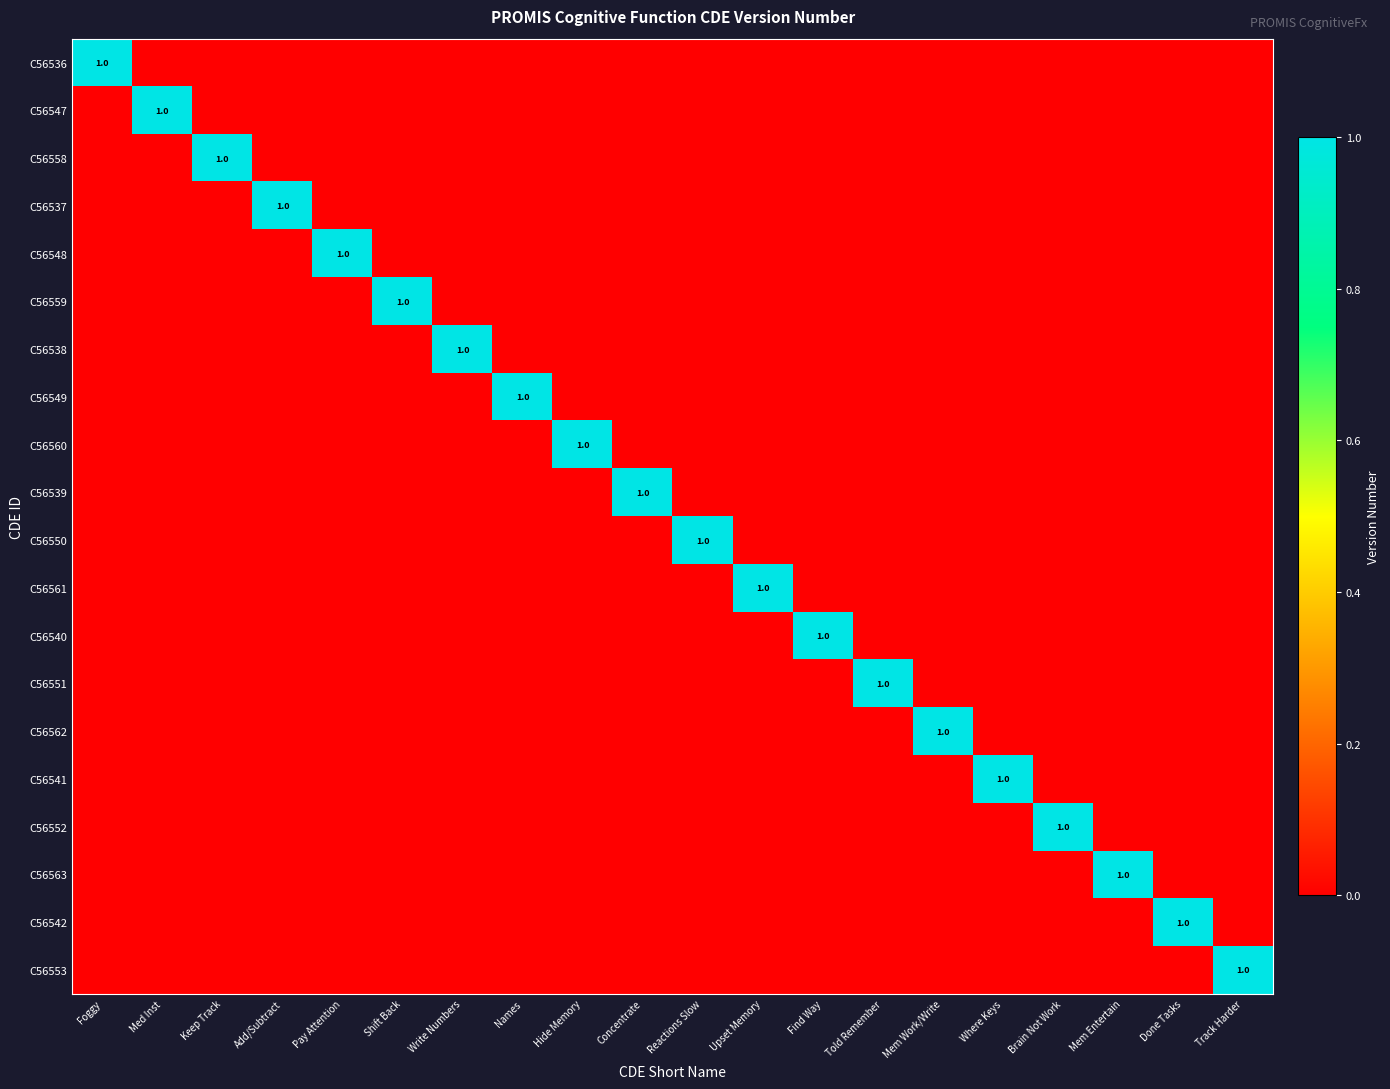

The value of C56548 at Keep Track is 0. True or false?

True